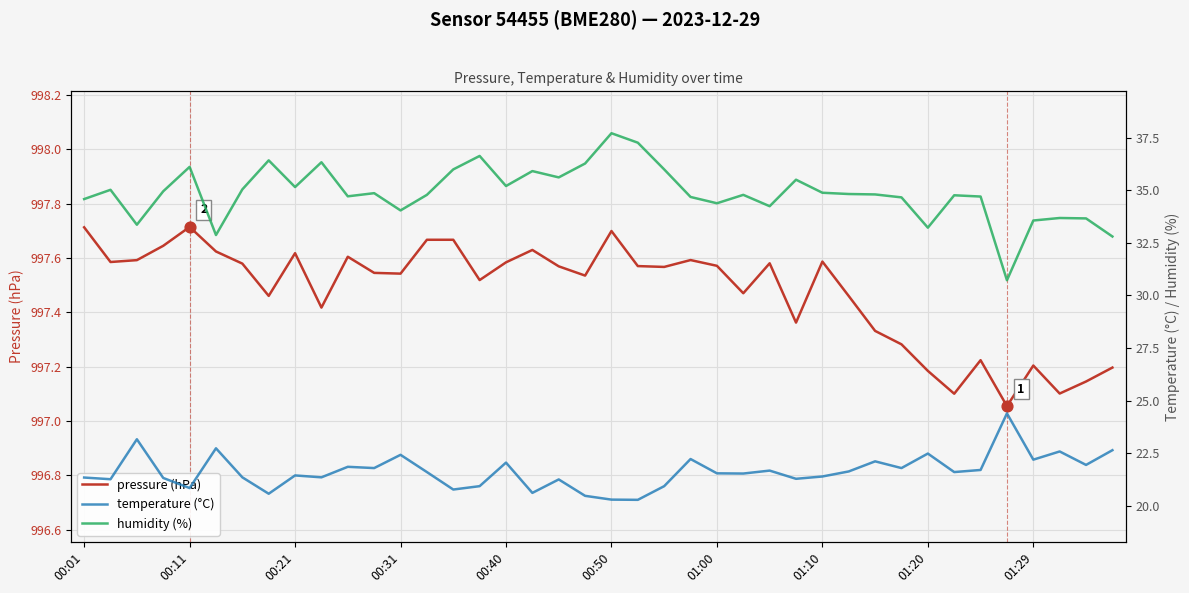

What are all the series names shown in the legend?

pressure (hPa), temperature (°C), humidity (%)